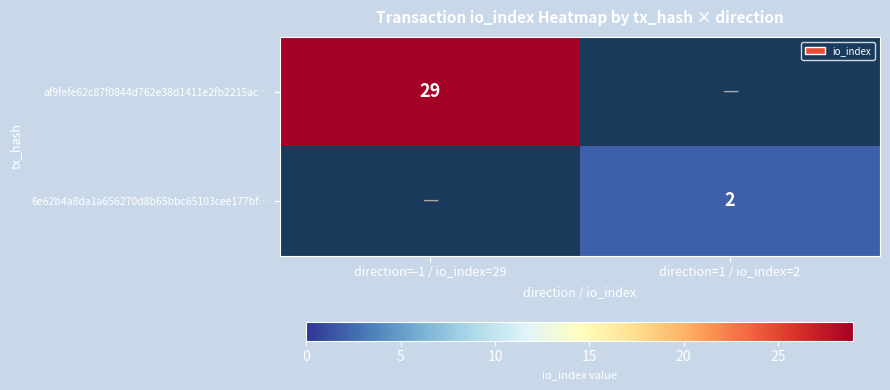

At how many categories does at least one series exceed 25?

1